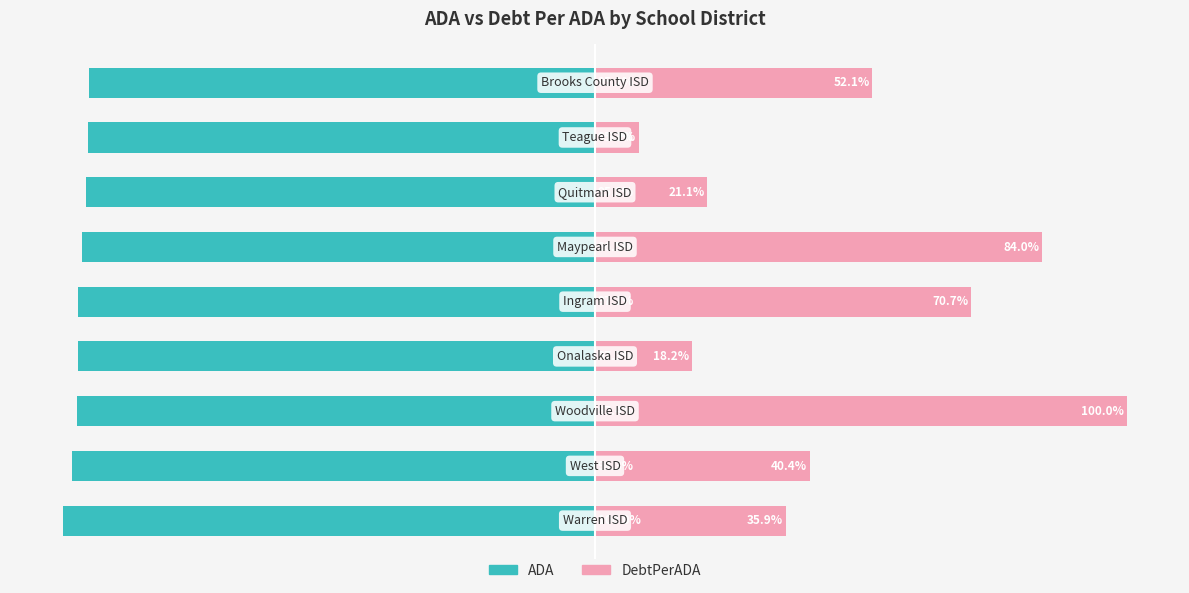

What is the maximum value shown in the chart?

100.0